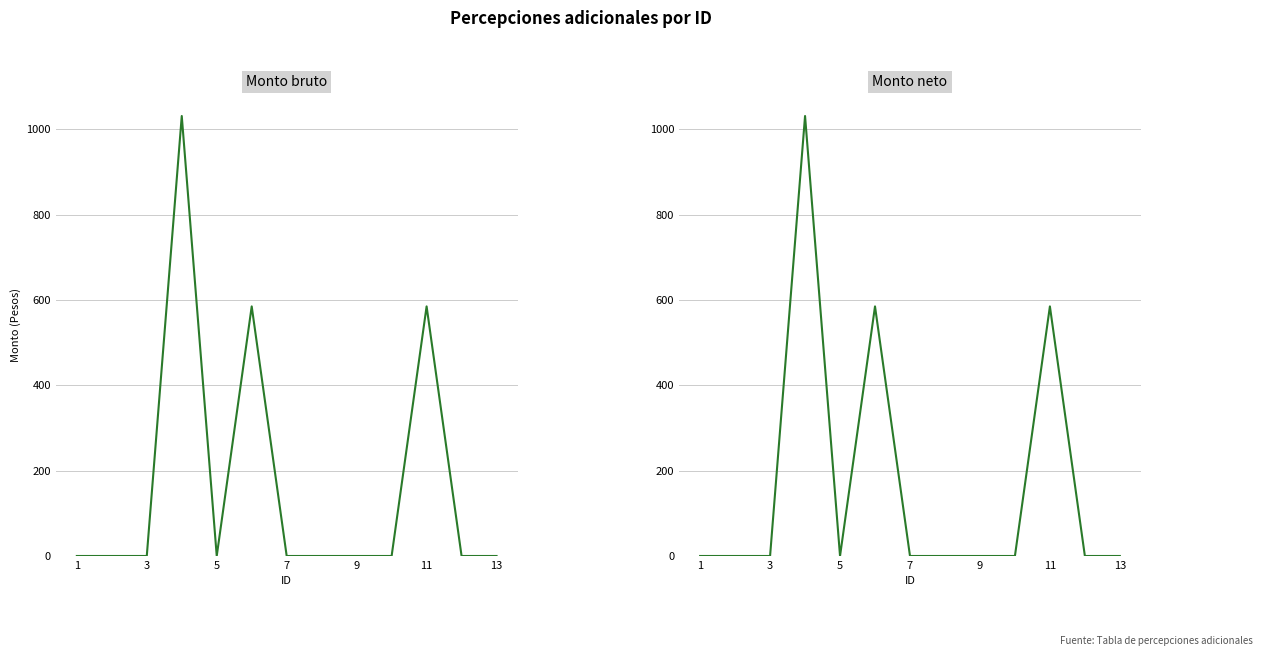

True or false: Monto bruto and Monto neto cross at least once.

False